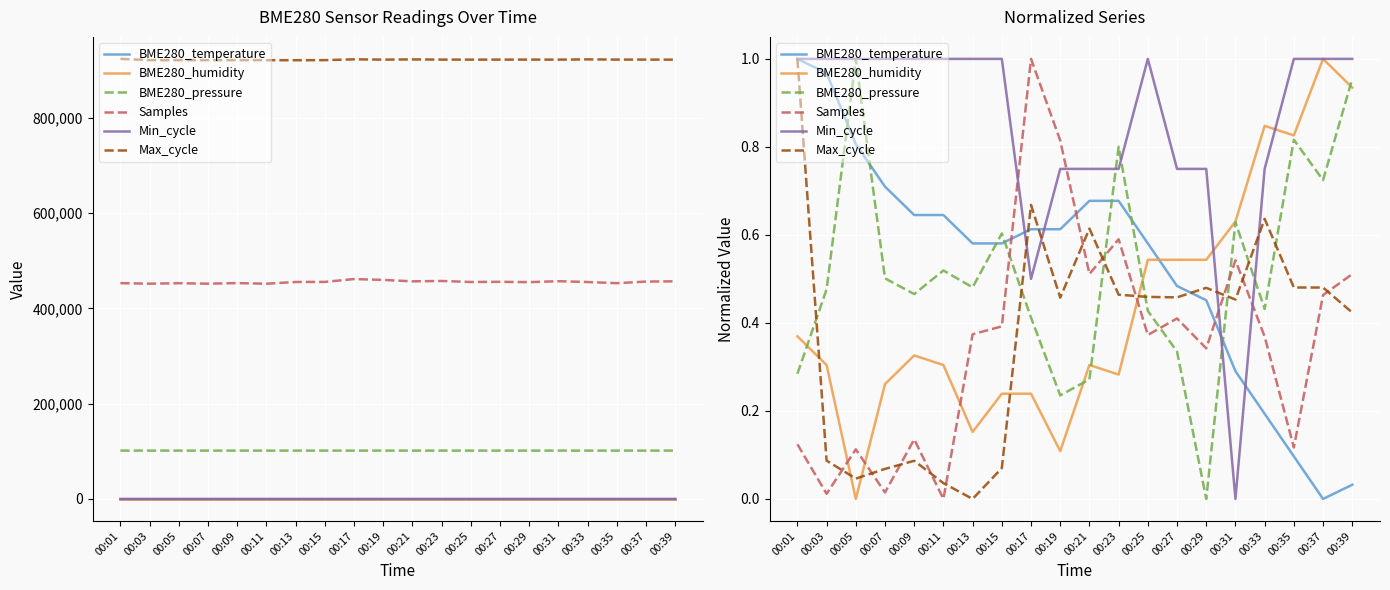

What is the difference between the Min_cycle values at 00:27 and 00:13?

0.2